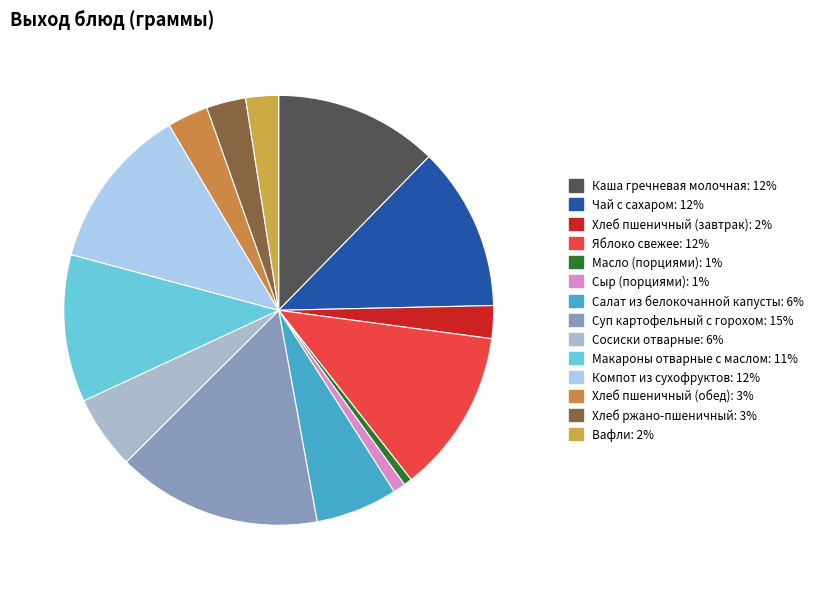

What portion of the pie excludes Хлеб ржано-пшеничный?

97.0%